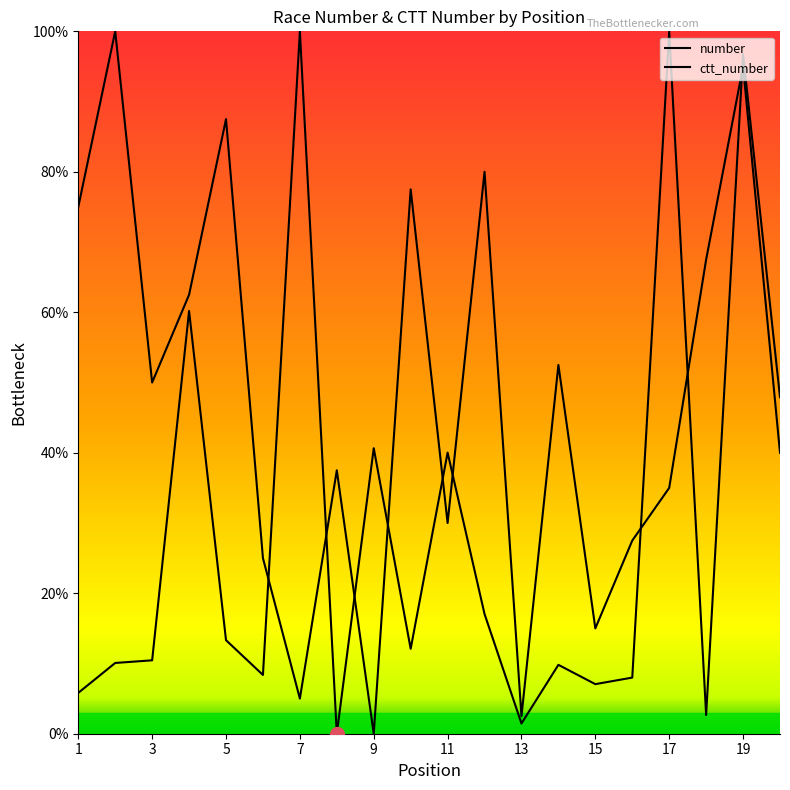

What is the difference between the maximum and second lowest values in the number series?

97.5